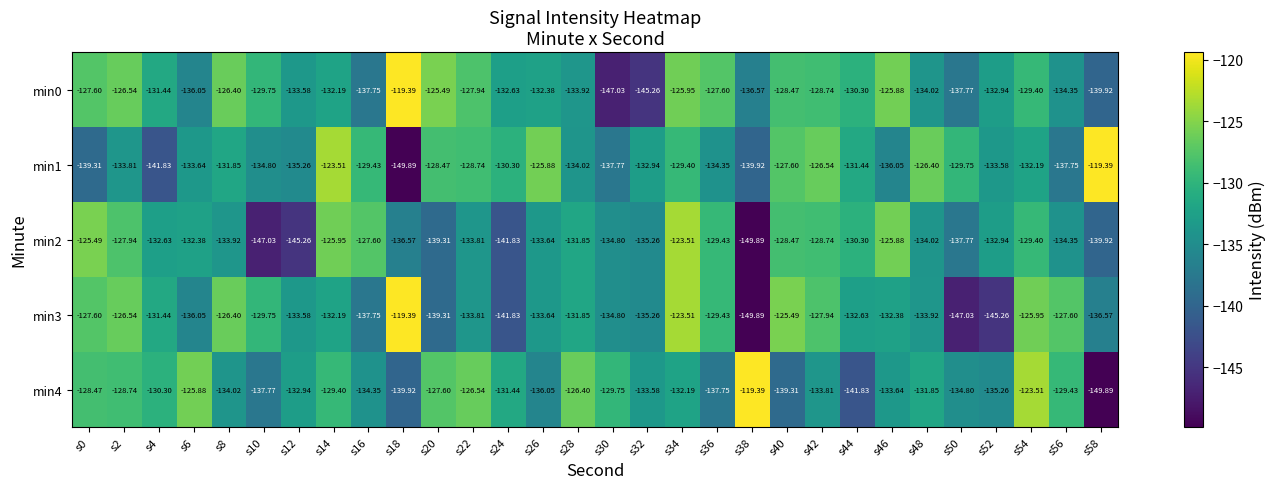

Is the value of min2 at s34 greater than the value of min0 at s20?

Yes